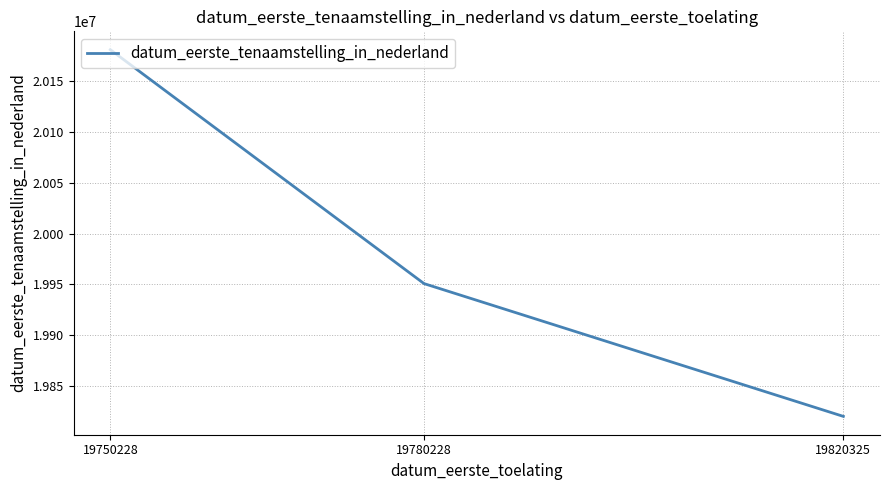

Reading left to right, list all the values displayed in this chart.

19750228=20180702	19780228=19950811	19820325=19820325